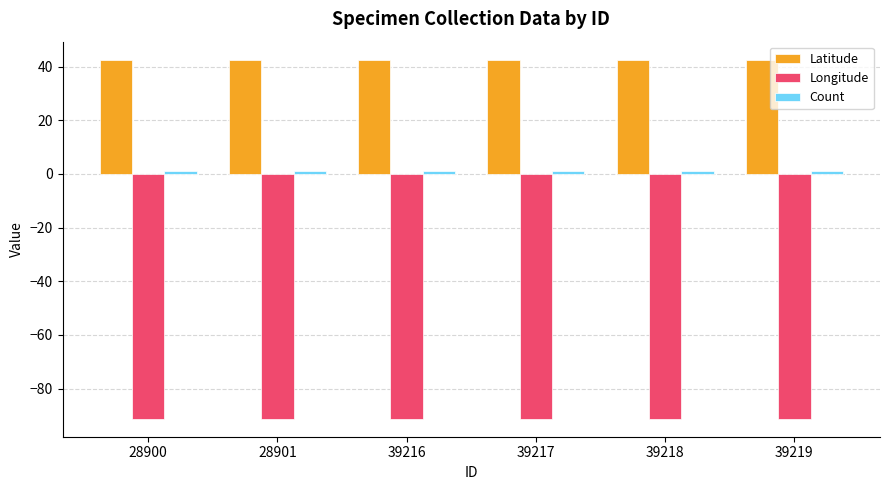

What is the lowest value of the Longitude series?

-91.3